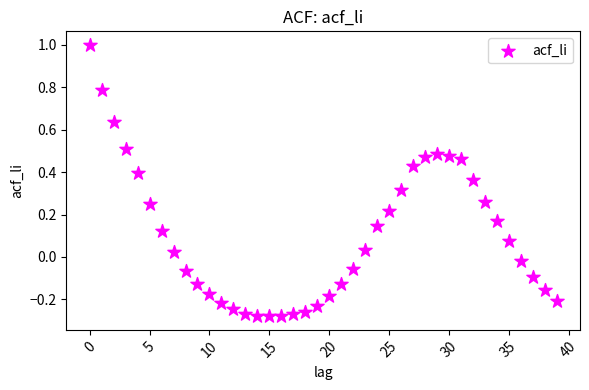

What is the range of Y values (max minus min)?

1.3